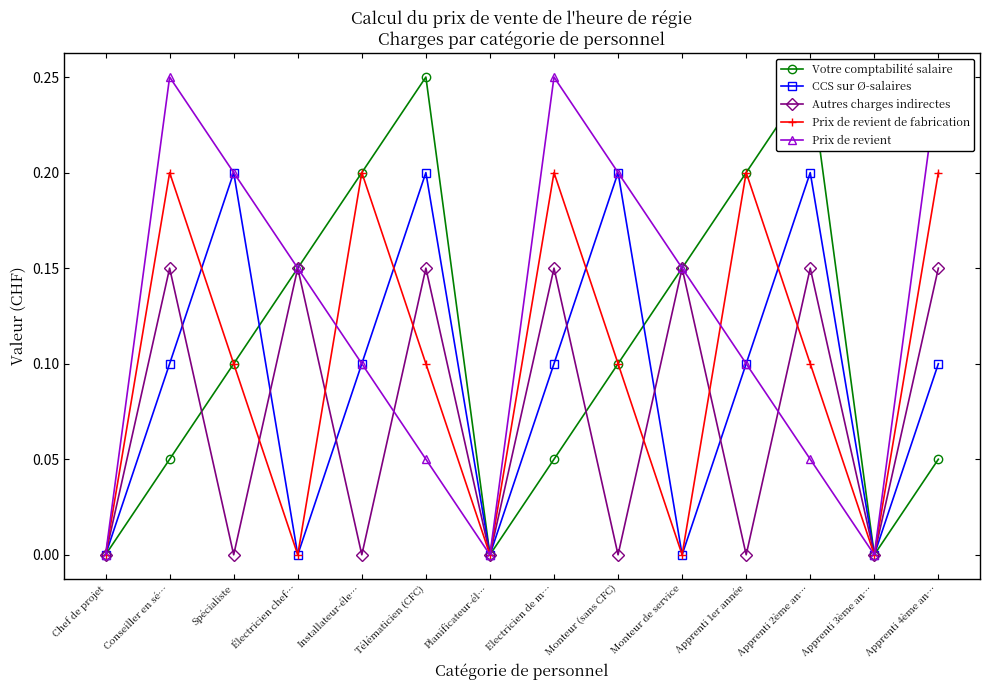

What is the maximum value shown in the chart?

0.3